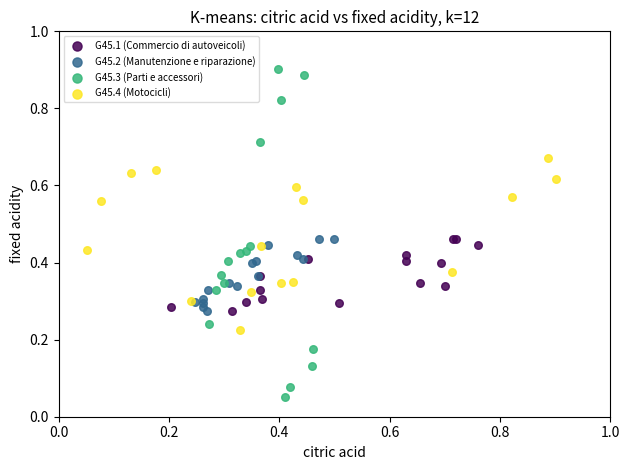

Which series reaches the minimum Y coordinate?

G45.3 (Parti e accessori)